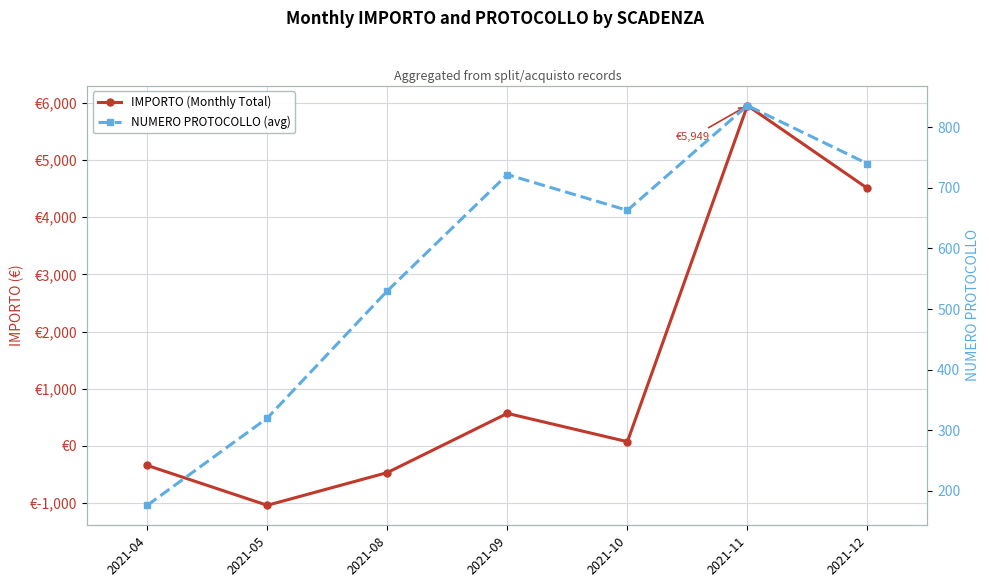

Read the IMPORTO (Monthly Total) value at 2021-05.

-1036.6